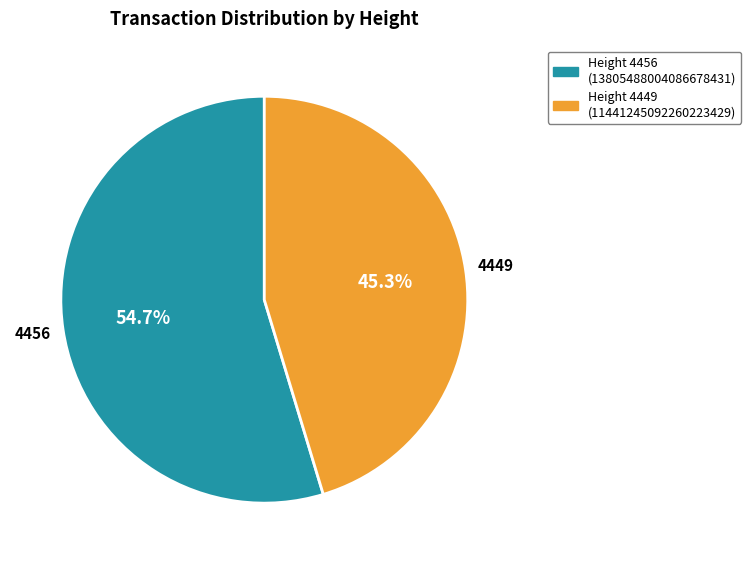

Is it true that 4456 is 55% of the pie?

True